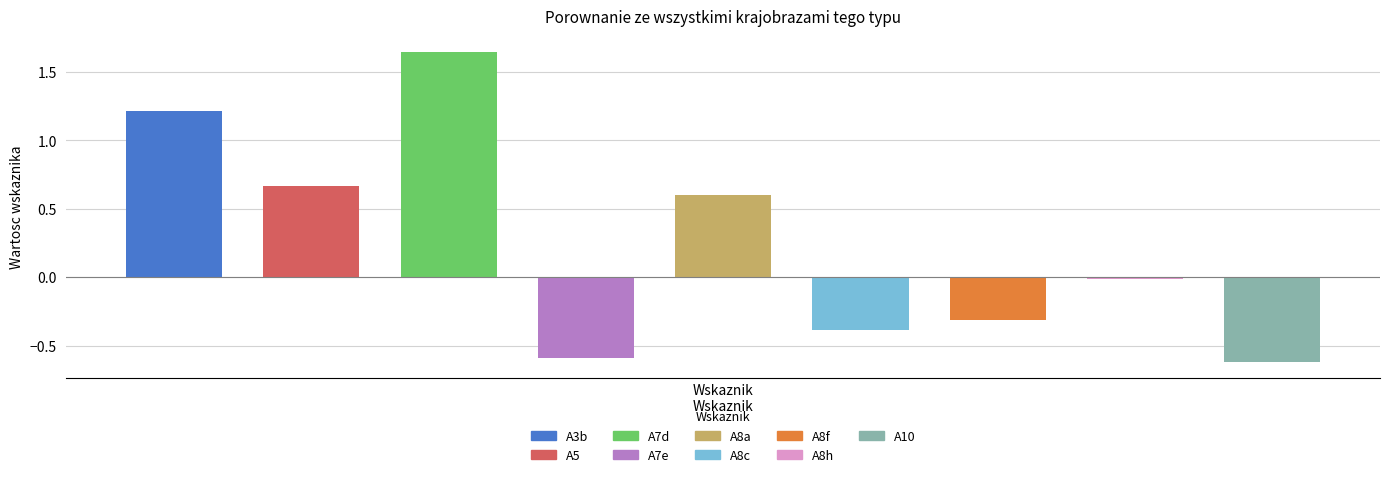

Reading right to left, list all the values displayed in this chart.

-0.6	-0.0	-0.3	-0.4	0.6	-0.6	1.6	0.7	1.2